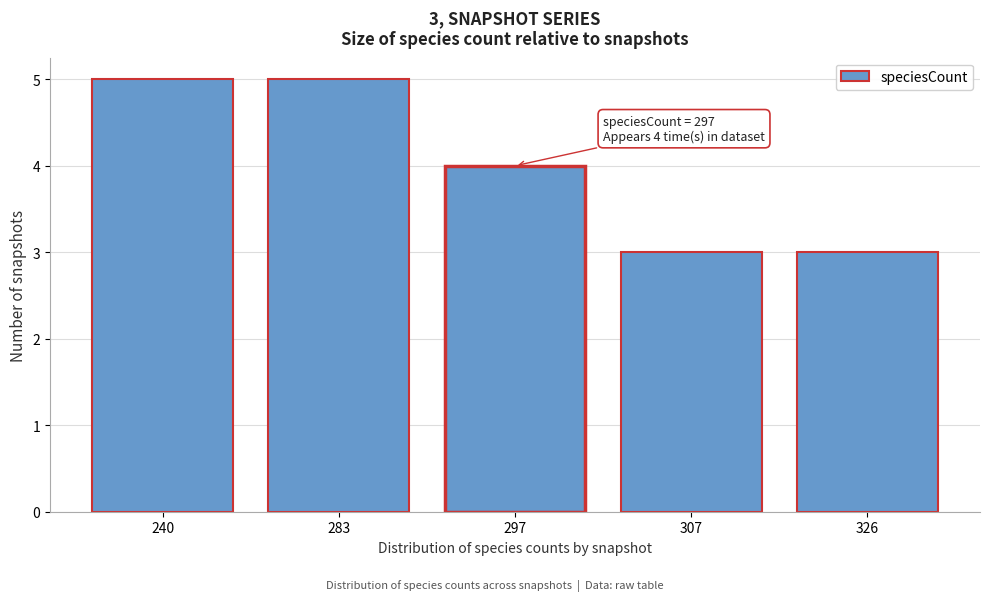

Reading right to left, list all the values displayed in this chart.

326=3	307=3	297=4	283=5	240=5